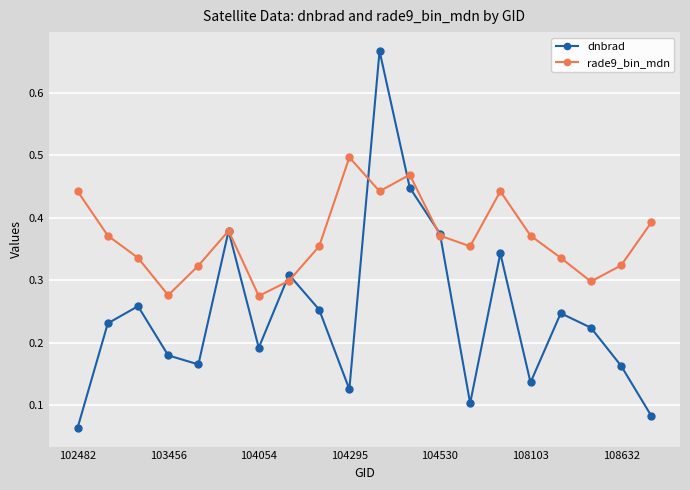

Which series has the widest spread of values?

dnbrad